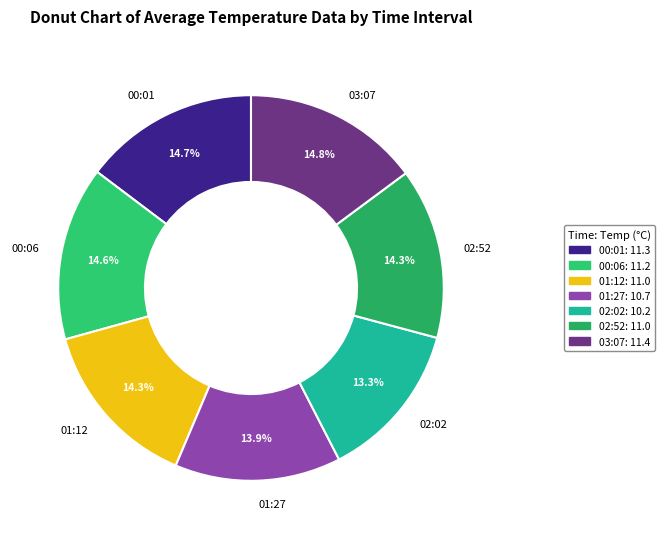

Combined, do 00:01 and 01:12 account for over 50%?

No